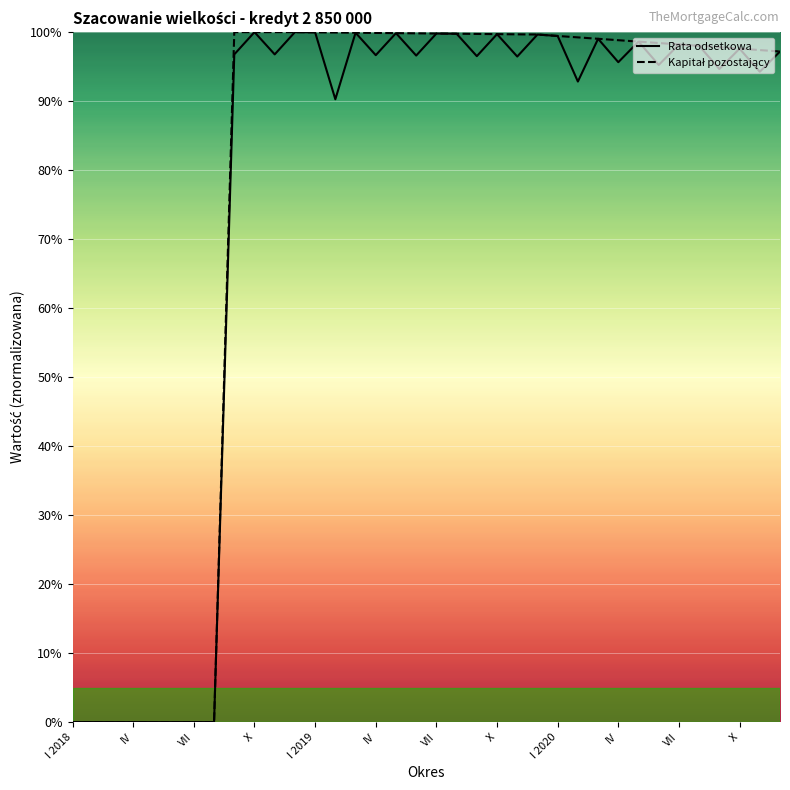

What is the difference between the maximum and second lowest values in the Rata odsetkowa series?

100.0